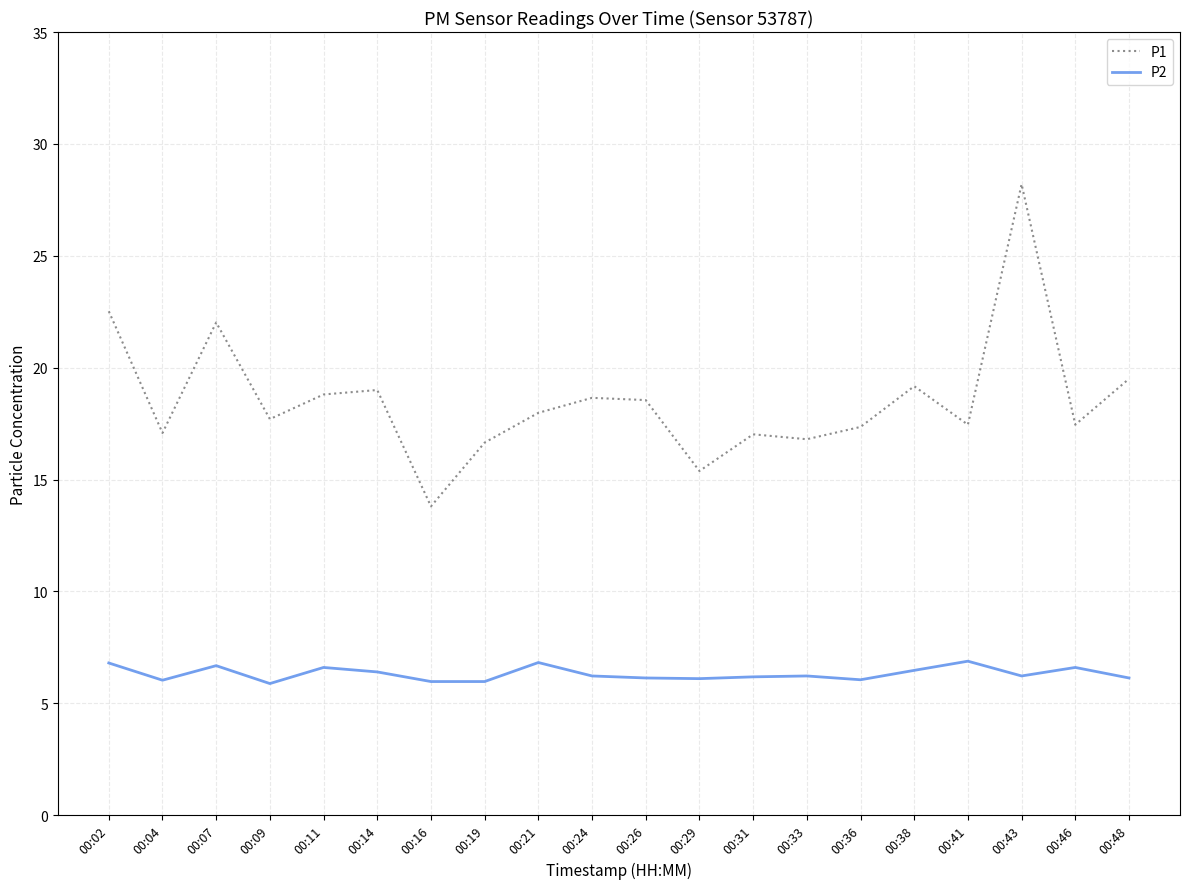

Which category has the lowest value in the P1 series?

00:16